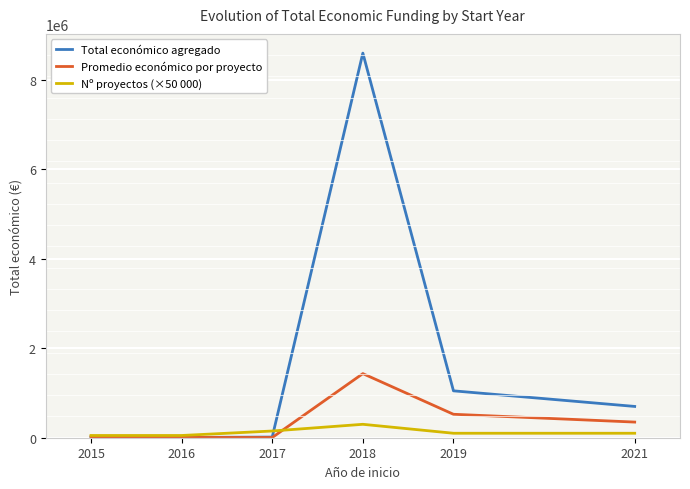

The Total económico agregado series shows 8597778.0 at 2018. True or false?

True